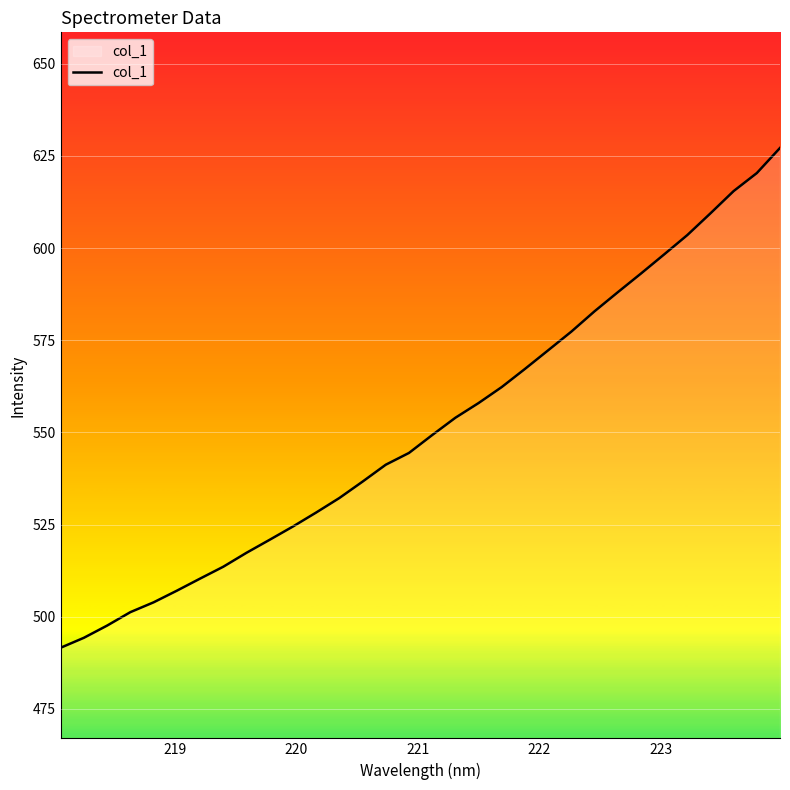

What is the minimum value shown in the chart?

491.6